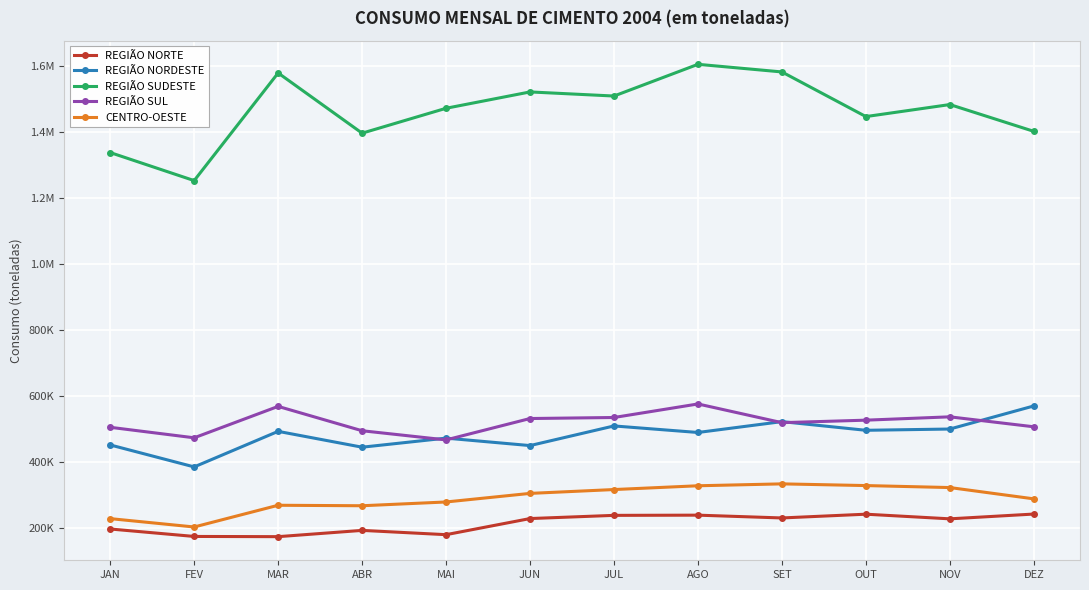

At which label does REGIÃO SUL first exceed 526941?

MAR